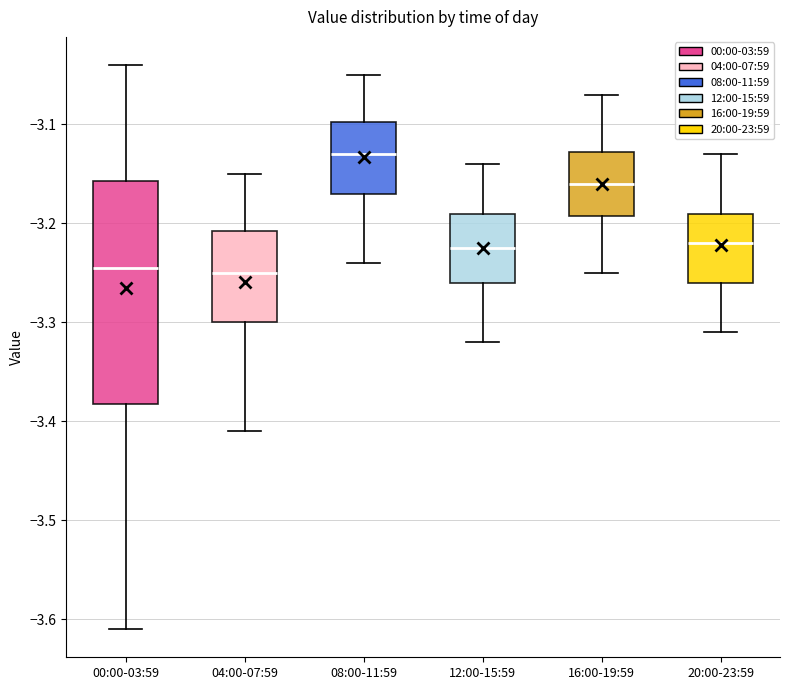

Where does the lower whisker of the box for 12:00-15:59 end on the y-axis? The values are not printed on the chart, so give them approximately, as read against the axis.

-3.32